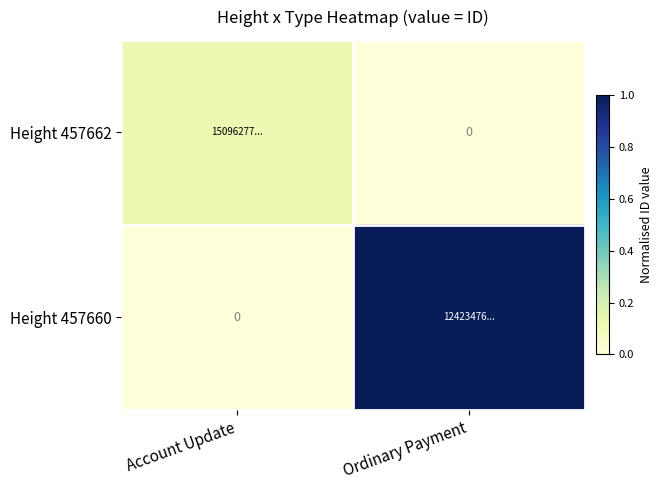

The value of Height 457662 at Ordinary Payment is 0.0. True or false?

True